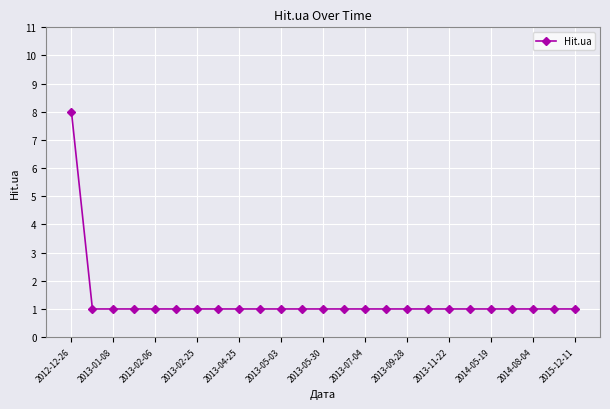

Reading right to left, transcribe all the data shown in this chart.

1	1	1	1	1	1	1	1	1	1	1	1	1	1	1	1	1	1	1	1	1	1	1	1	8